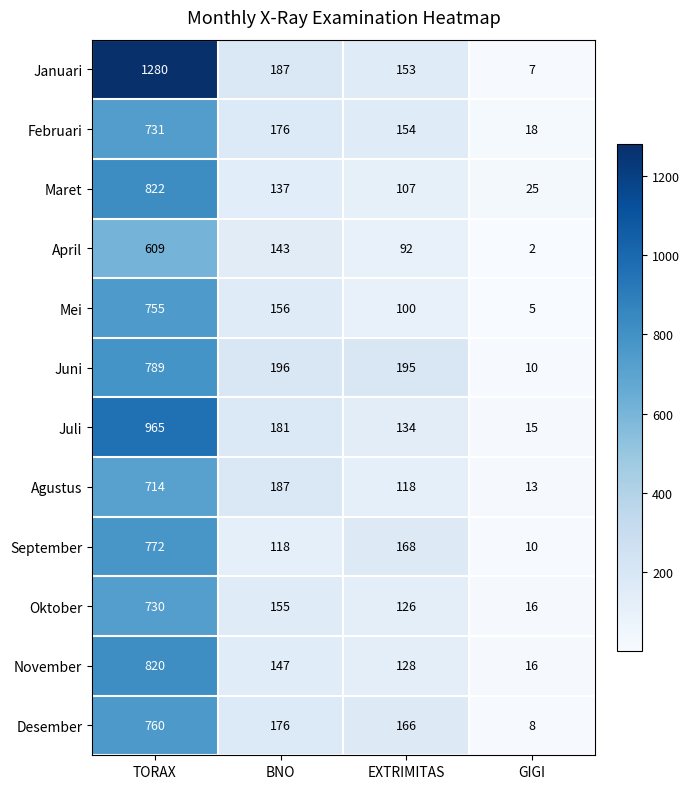

What is the average value of the Juli series?

324